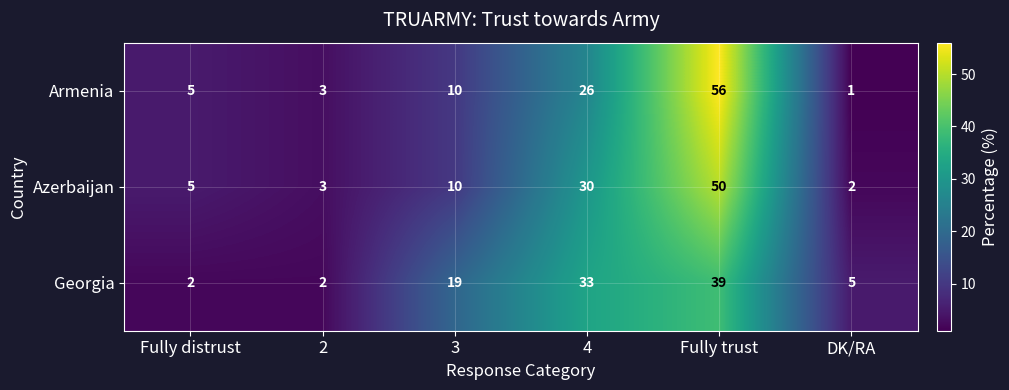

At 4, list the series in order from largest to smallest.

Georgia, Azerbaijan, Armenia